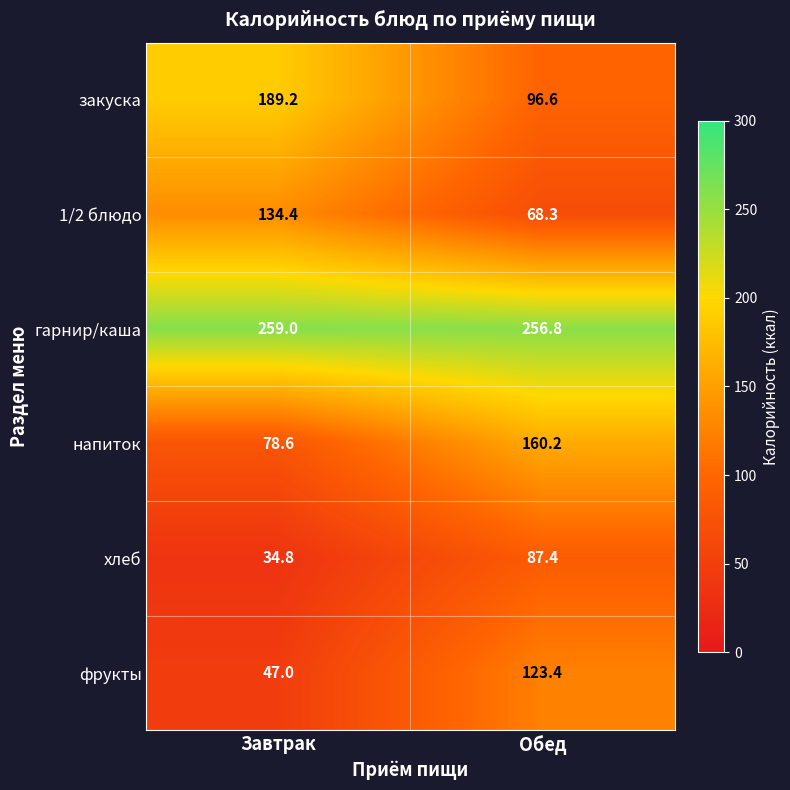

Is it true that гарнир/каша equals 256.8 at Обед?

True